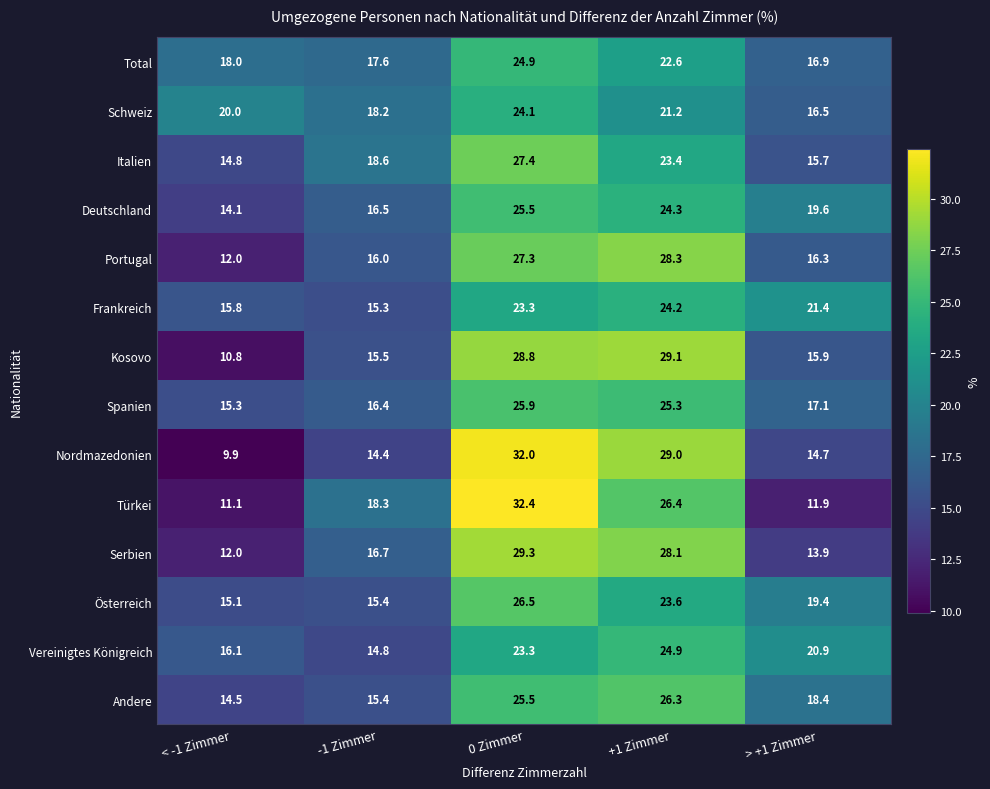

At how many categories does at least one series exceed 21?

3